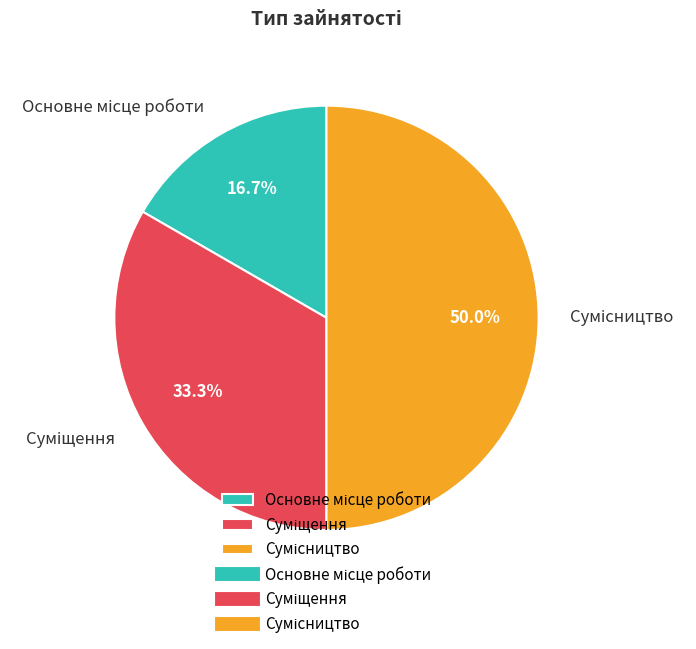

Count the number of slices in the pie.

3